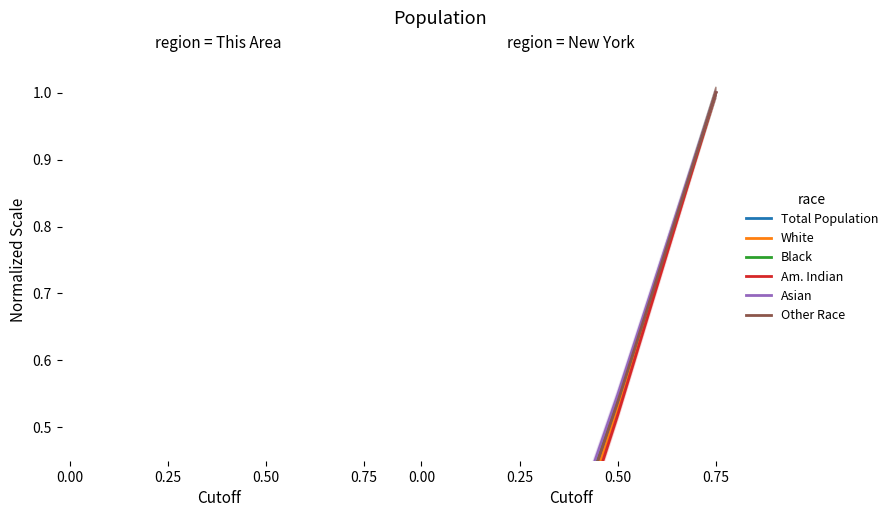

Reading right to left, what are all the values shown in this chart?

Total Population: 1.0	0.5	0.1	0.1
White alone: 1.0	0.5	0.1	0.1
Black or African American alone: 1.0	0.5	0.1	0.1
American Indian and Alaska Native: 1.0	0.5	0.1	0.0
Asian alone: 1.0	0.5	0.1	0.1
Some Other Race alone: 1.0	0.5	0.1	0.1